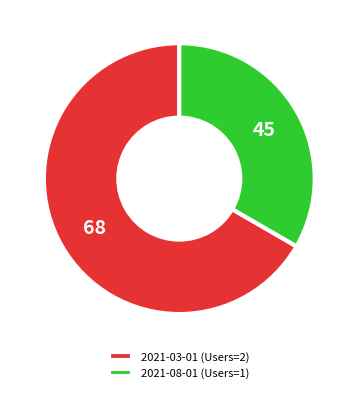

Combined, do 2021-03-01 (Users=2) and 2021-08-01 (Users=1) account for over 50%?

Yes